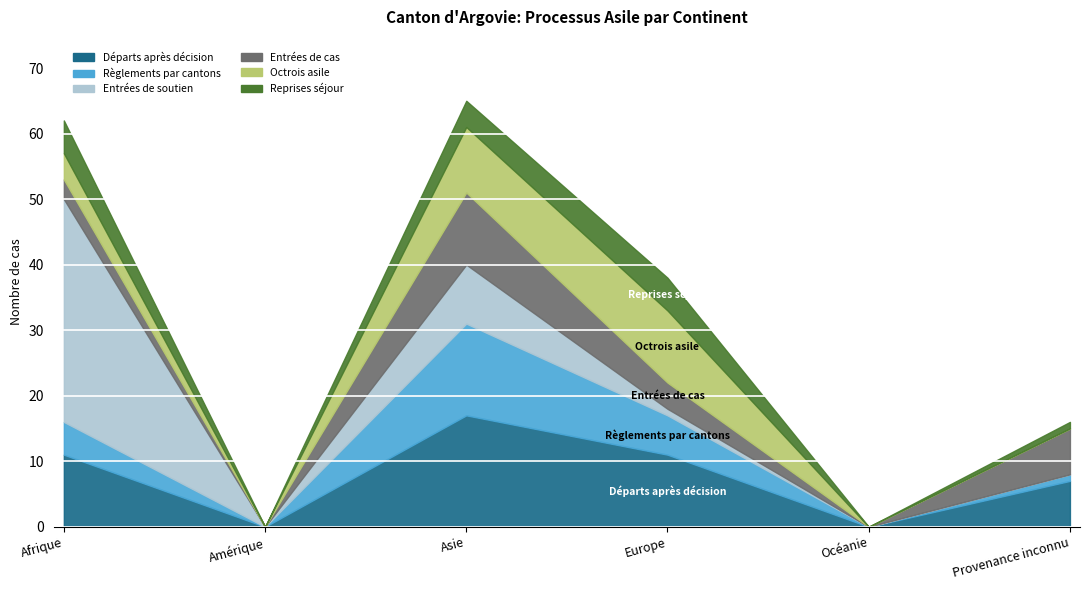

Reading left to right, list all the values displayed in this chart.

Départs après décision (col_9): Afrique=11	Amérique=0	Asie=17	Europe=11	Océanie=0	Provenance inconnu=7
Règlements par cantons (col_8): Afrique=5	Amérique=0	Asie=14	Europe=6	Océanie=0	Provenance inconnu=1
Entrées de soutien (col_6): Afrique=34	Amérique=0	Asie=9	Europe=1	Océanie=0	Provenance inconnu=0
Entrées de cas (col_5): Afrique=3	Amérique=0	Asie=11	Europe=4	Océanie=0	Provenance inconnu=7
Octrois asile (col_7): Afrique=4	Amérique=0	Asie=10	Europe=11	Océanie=0	Provenance inconnu=0
Reprises séjour (col_3): Afrique=5	Amérique=0	Asie=4	Europe=5	Océanie=0	Provenance inconnu=1